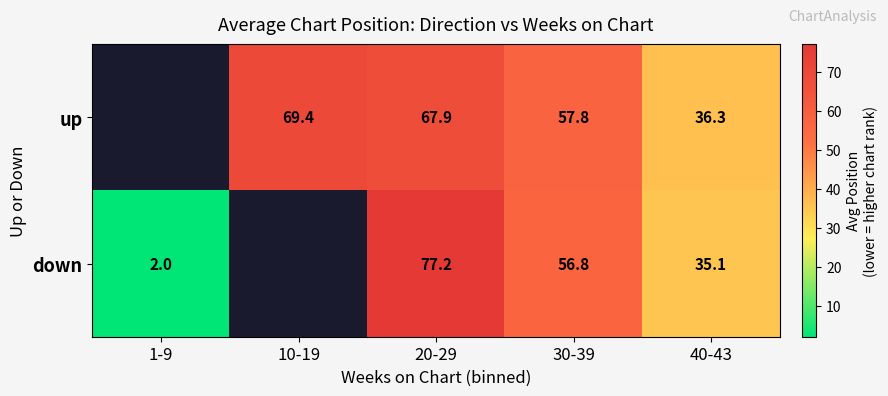

How many categories are shown in the chart?

5